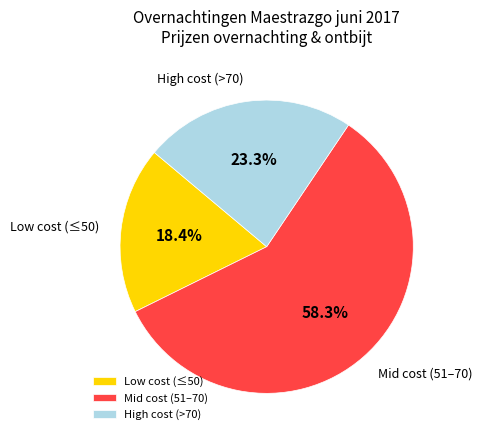

How much of the chart is everything except High cost (>70)?

76.7%